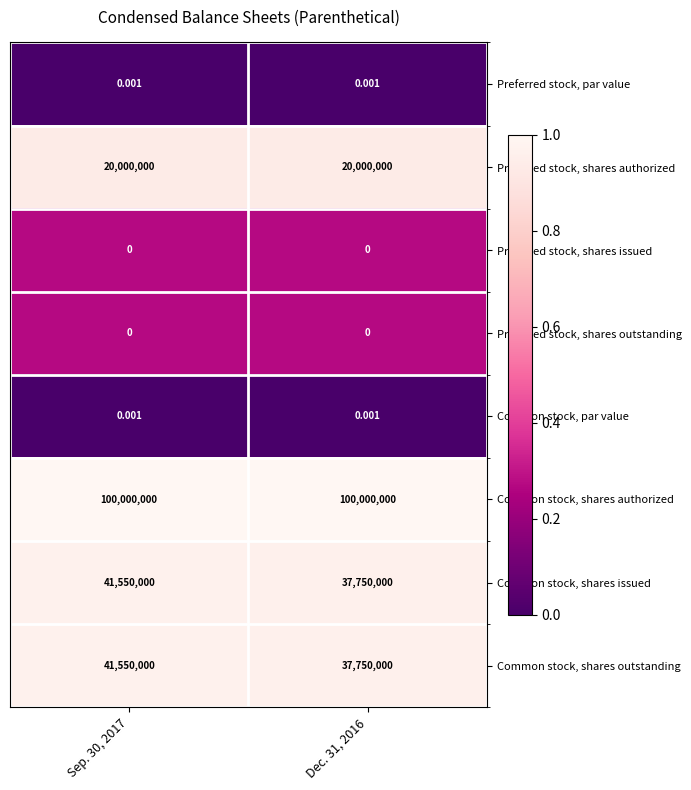

How many data points does each series have?

2